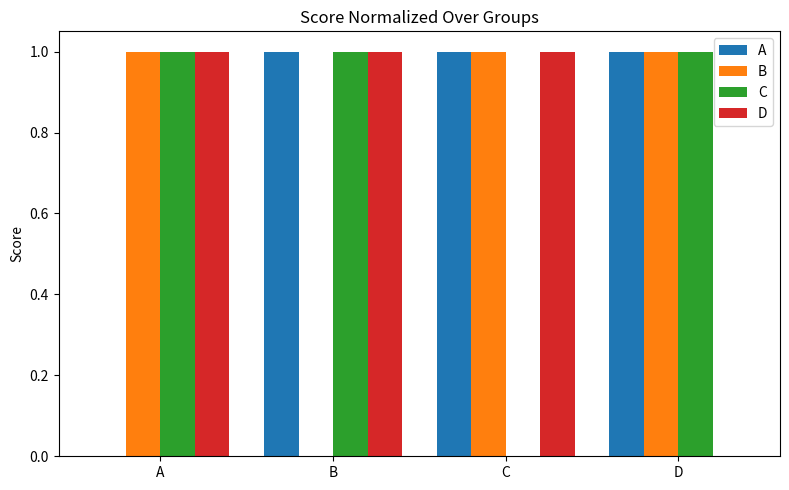

What is the total value across all series at A?

3